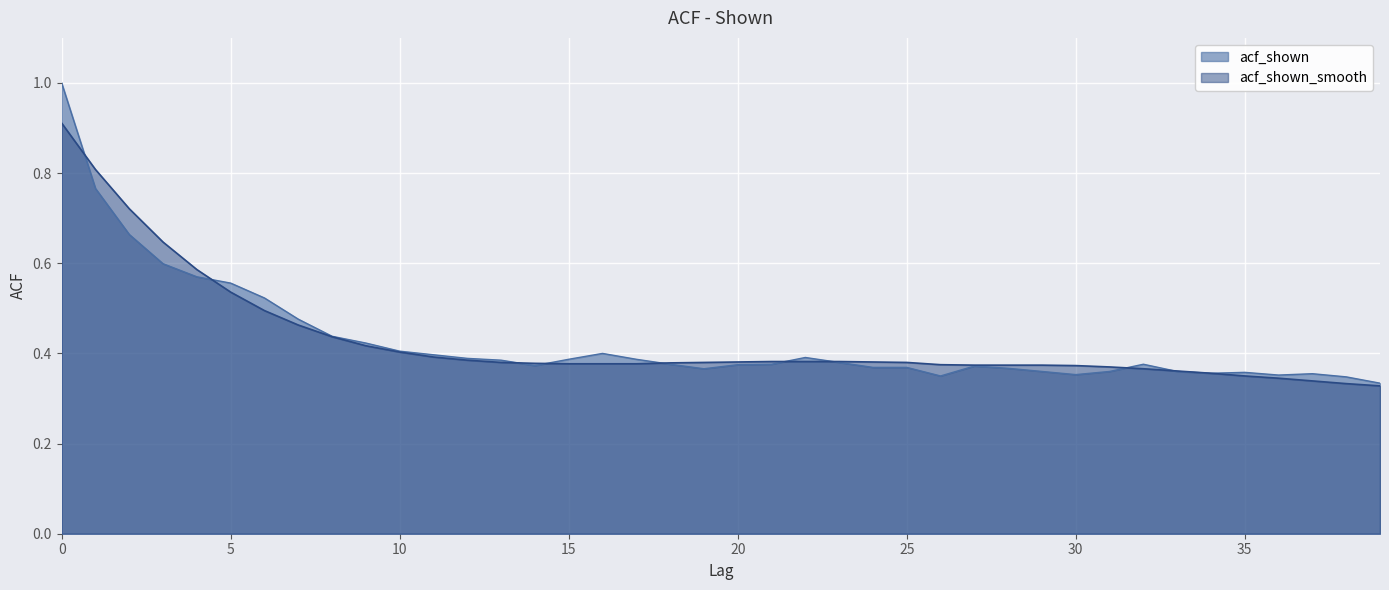

Reading right to left, transcribe all the data shown in this chart.

acf_shown: 0.3	0.3	0.4	0.4	0.4	0.4	0.4	0.4	0.4	0.4	0.4	0.4	0.4	0.3	0.4	0.4	0.4	0.4	0.4	0.4	0.4	0.4	0.4	0.4	0.4	0.4	0.4	0.4	0.4	0.4	0.4	0.4	0.5	0.5	0.6	0.6	0.6	0.7	0.8	1.0
acf_shown_smooth: 0.3	0.3	0.3	0.3	0.3	0.4	0.4	0.4	0.4	0.4	0.4	0.4	0.4	0.4	0.4	0.4	0.4	0.4	0.4	0.4	0.4	0.4	0.4	0.4	0.4	0.4	0.4	0.4	0.4	0.4	0.4	0.4	0.5	0.5	0.5	0.6	0.6	0.7	0.8	0.9